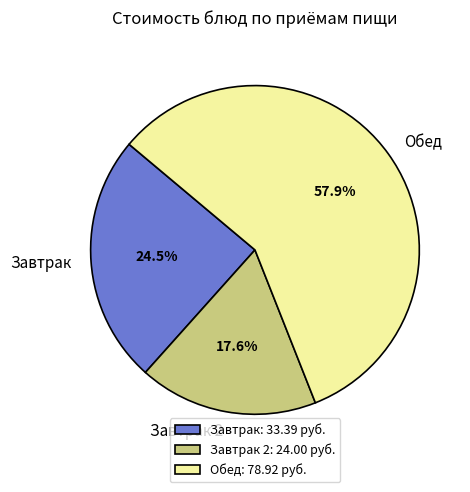

Between Завтрак and Обед, which is larger?

Обед